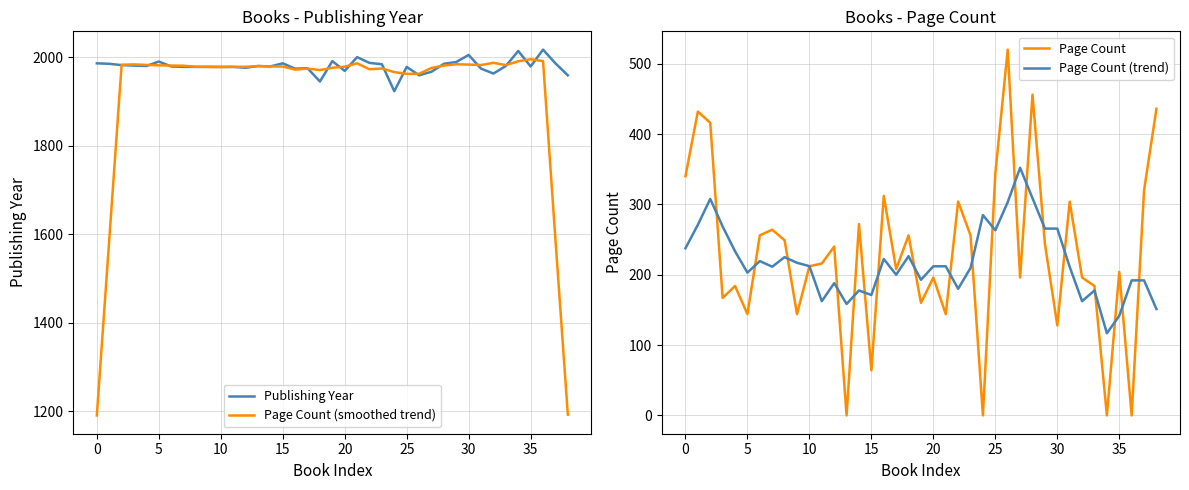

The Page Count series shows 304.0 at 22. True or false?

True